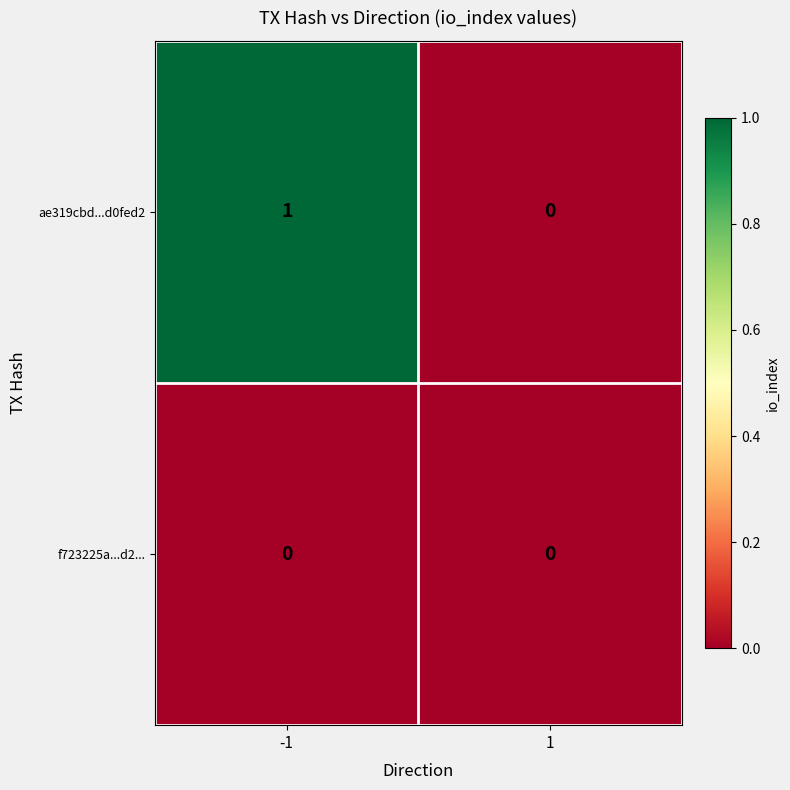

The ae319cbd...d0fed2 series shows 0 at 1. True or false?

True